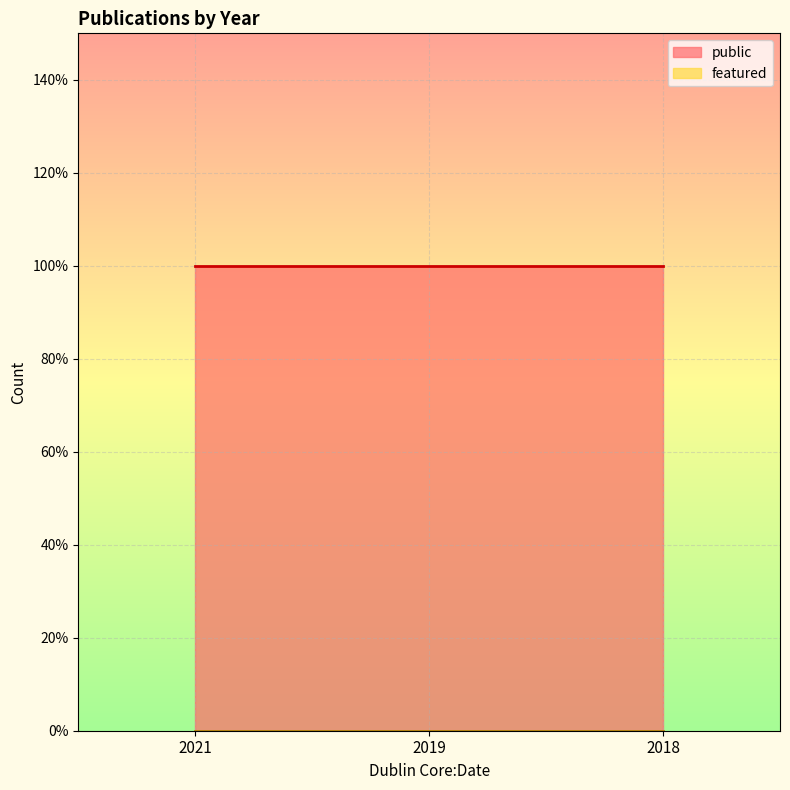

Is the value of public at 2018 greater than the value of featured at 2018?

Yes